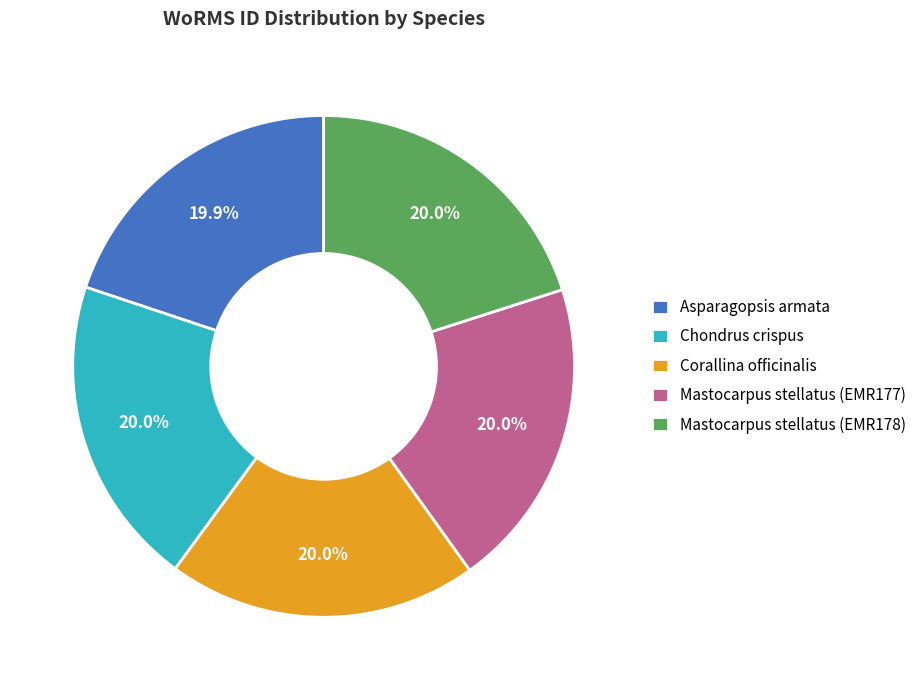

Is the sum of Chondrus crispus and Asparagopsis armata greater than half?

No